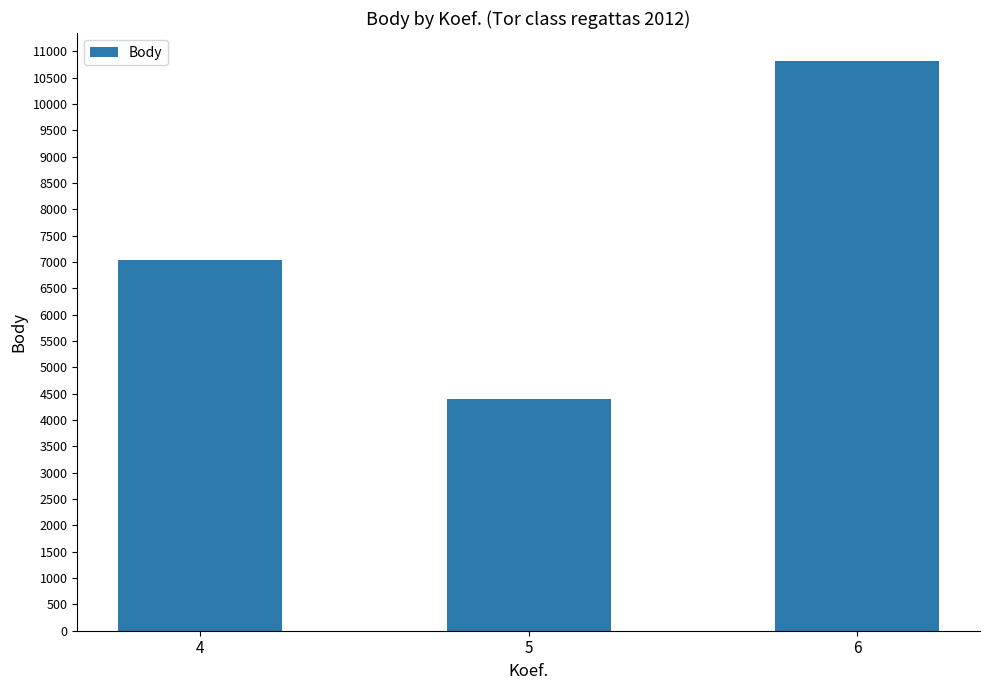

True or false: the data shows 3810 at 4.

False